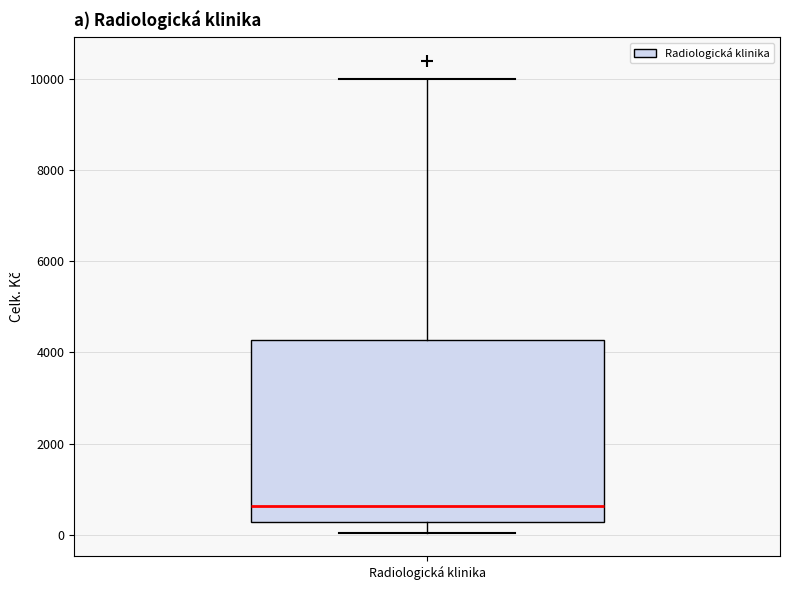

Read this box plot against the y-axis: the position of the median line, the range covered by the box, and the ends of both whiskers. The values are not printed on the chart, so give them approximately, as read against the axis.

median 600, box 200 to 4200, whiskers 0 to 10000